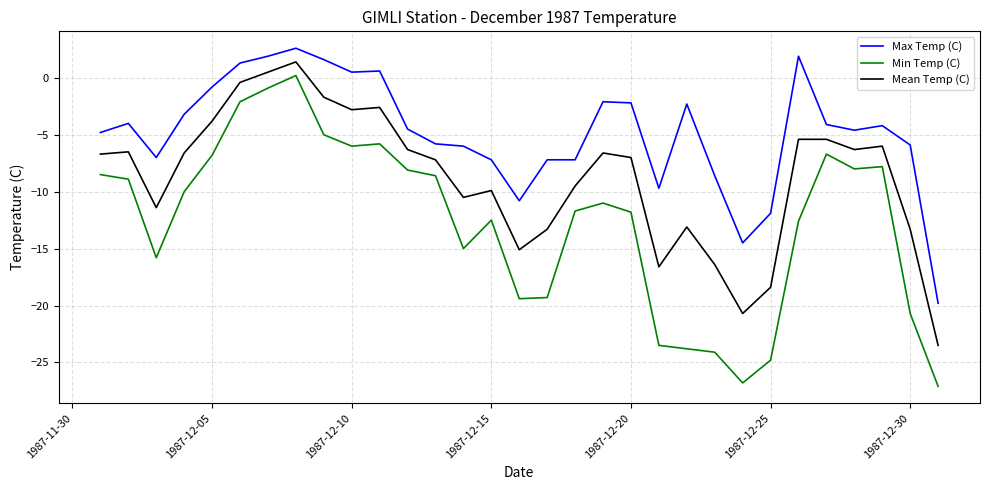

Which series has the largest total across all categories?

Max Temp (C)